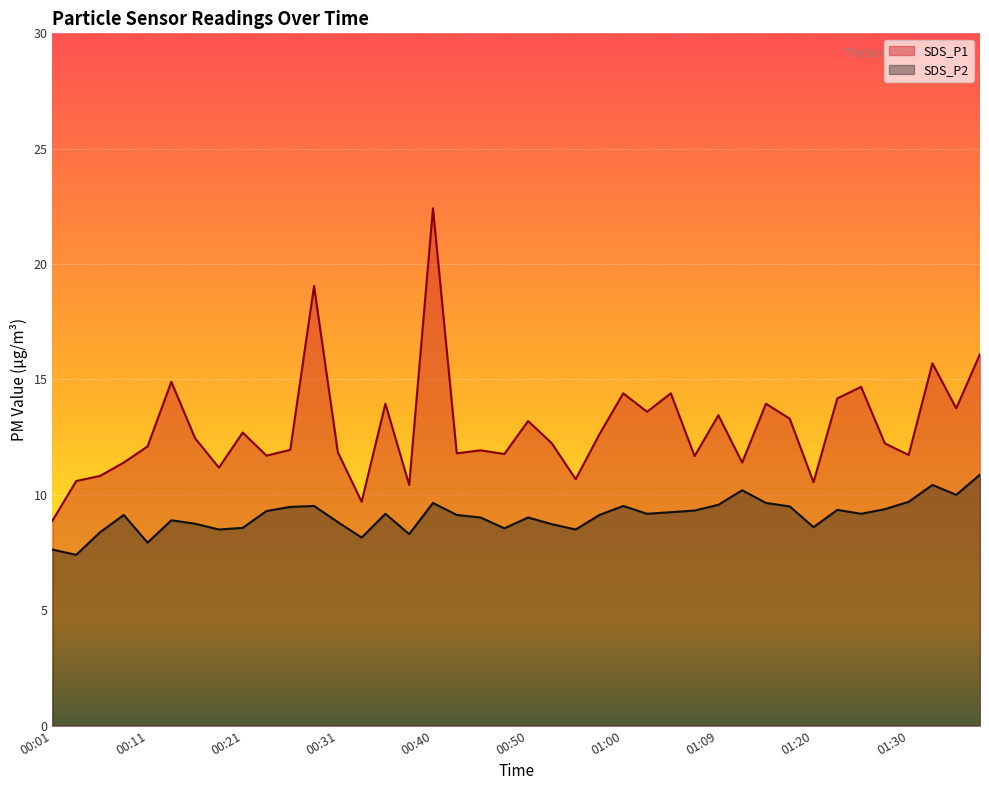

Where is SDS_P2 nearest to the value 9?

00:45